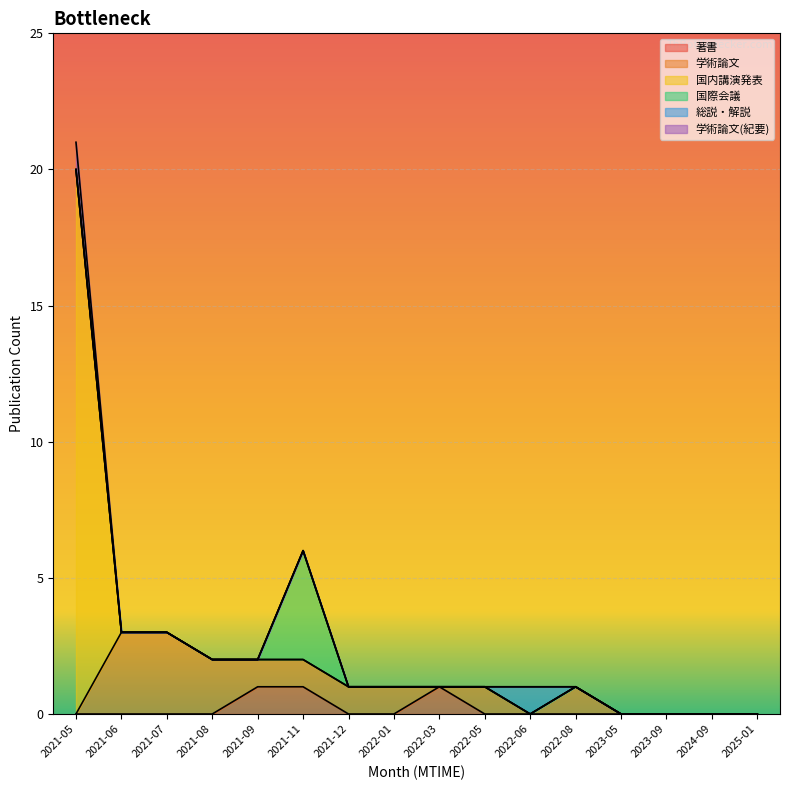

How many lines are shown in the chart?

6